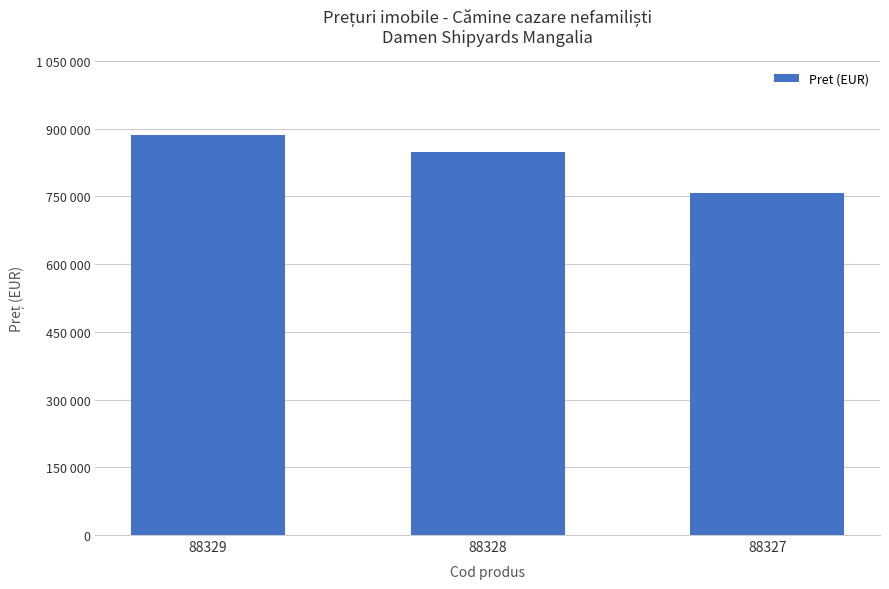

The value at 88327 is 1003946. True or false?

False